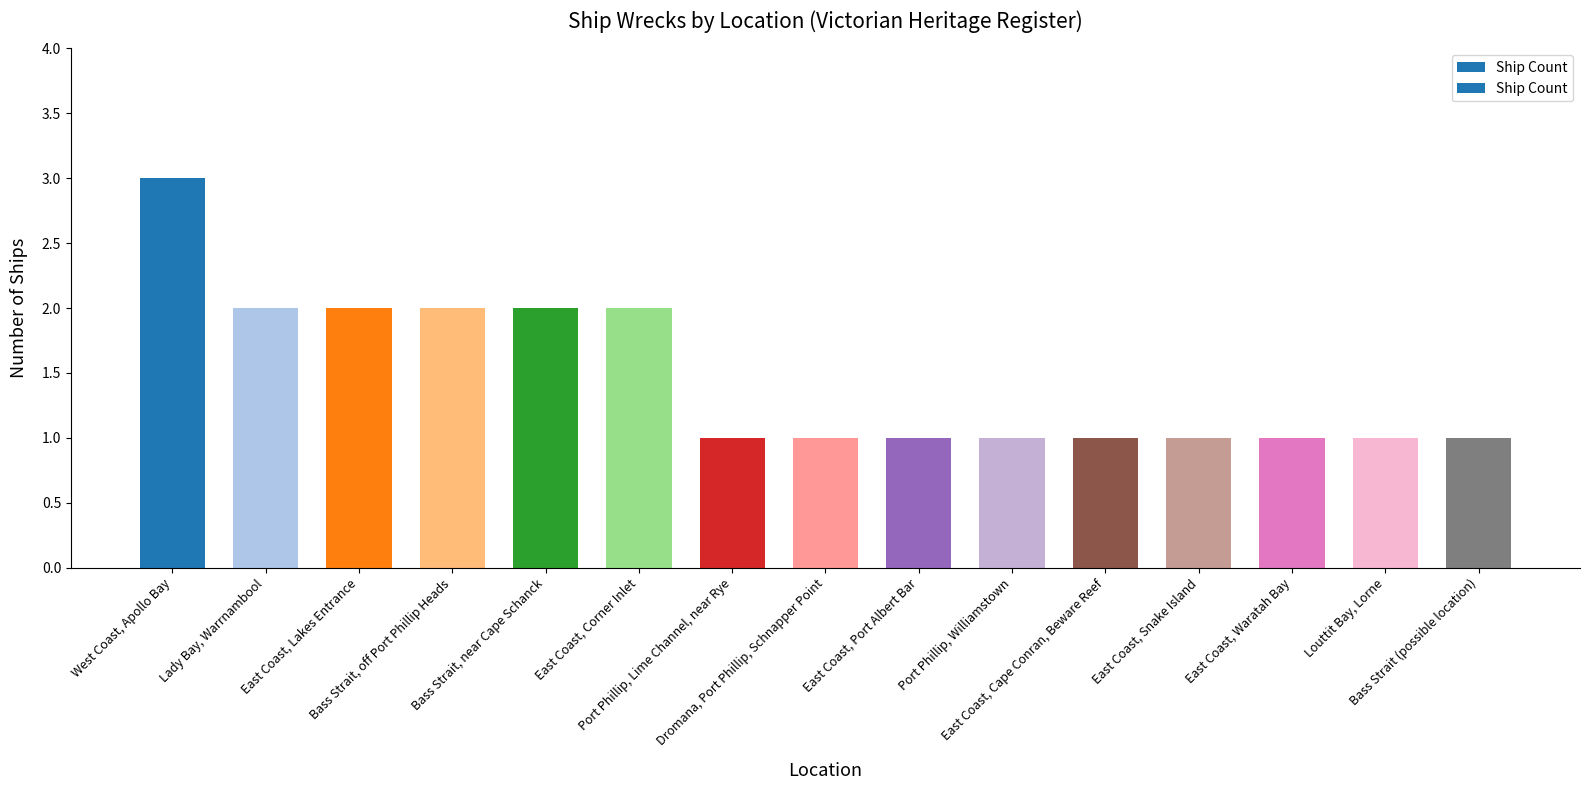

What is the greatest value displayed?

3